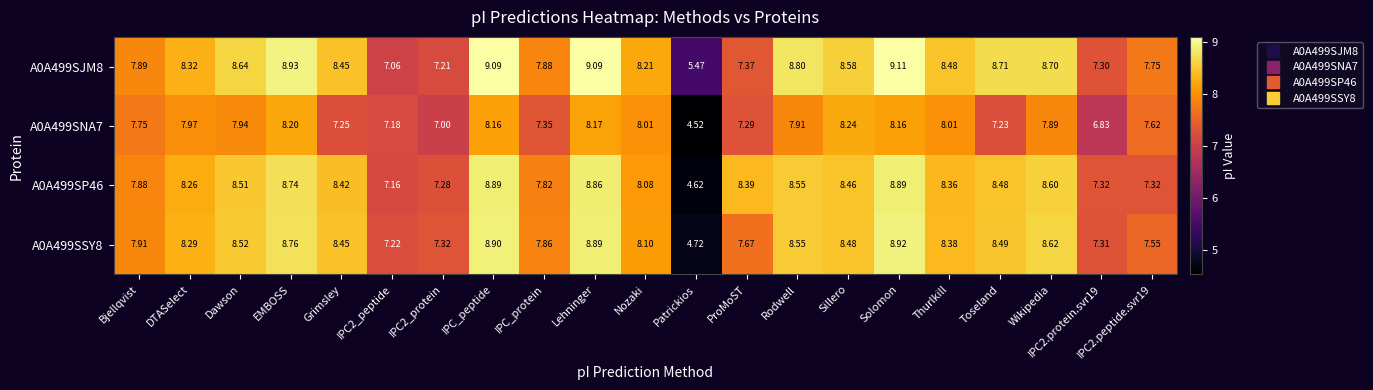

At which category is the sum across all series the highest?

Solomon